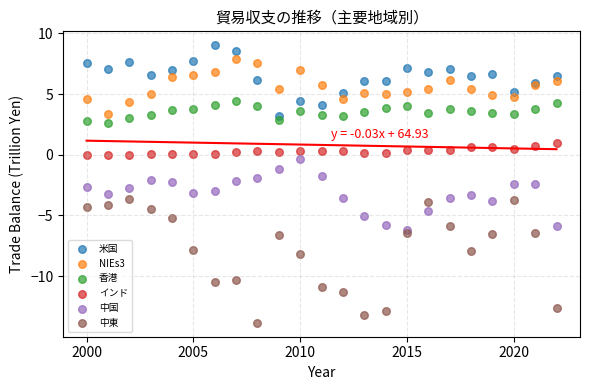

Which series contains the lowest Y value?

中東